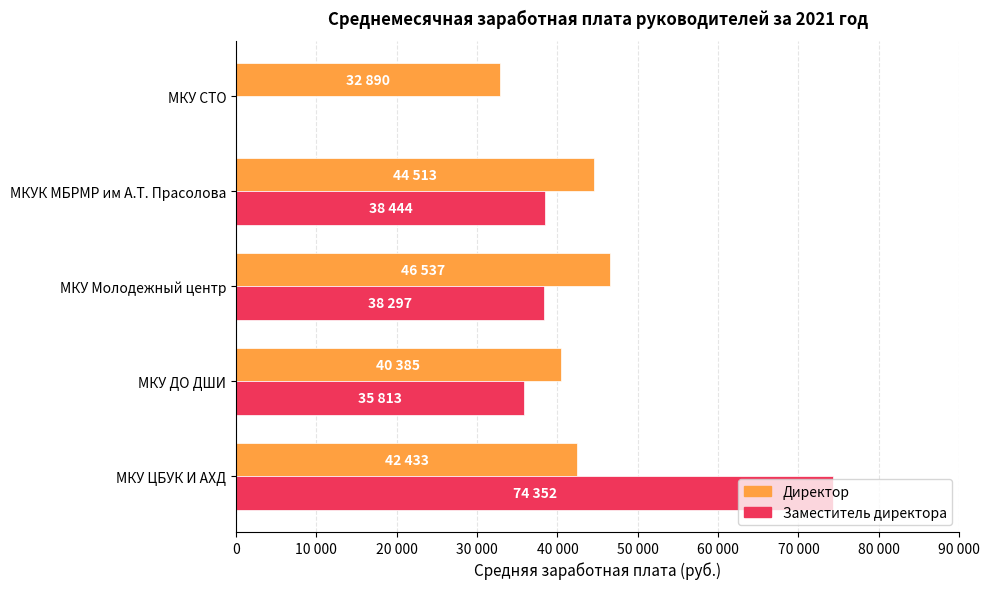

What are all the series names shown in the legend?

Директор, Заместитель директора